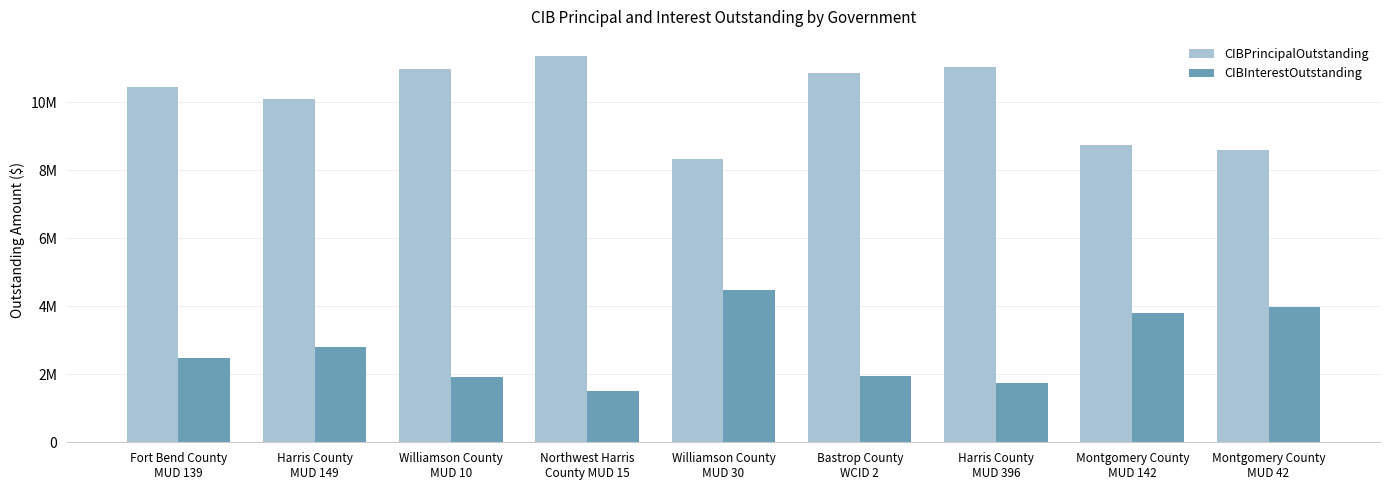

At which label does CIBInterestOutstanding first exceed 2472830?

Fort Bend County
MUD 139